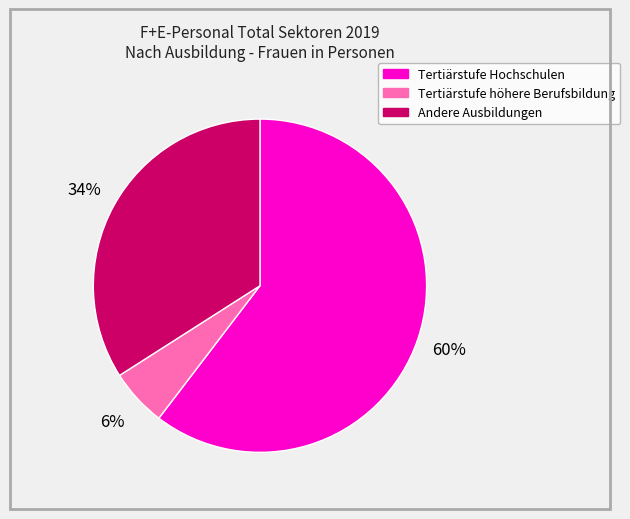

Count the number of slices in the pie.

3